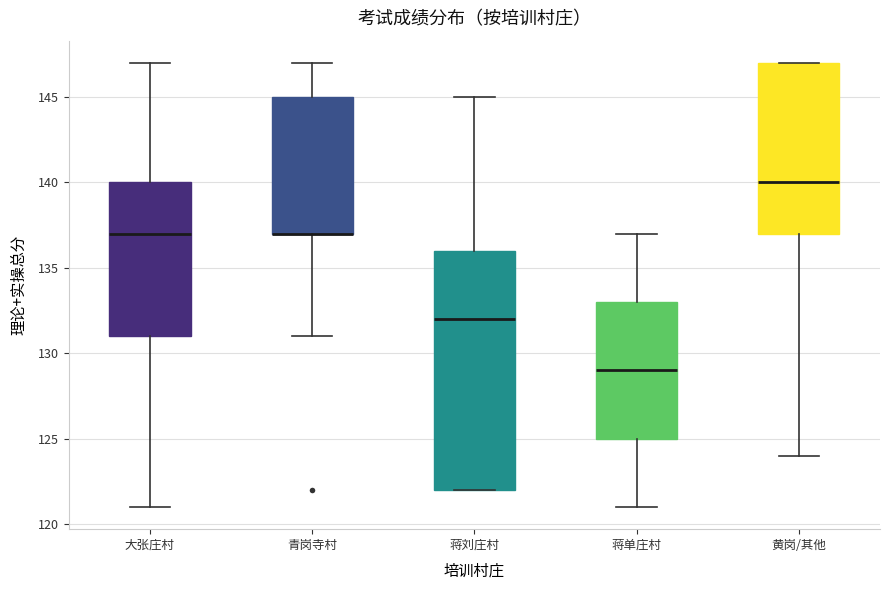

Where does the median line of the box for 蒋单庄村 sit on the y-axis? The values are not printed on the chart, so give them approximately, as read against the axis.

129